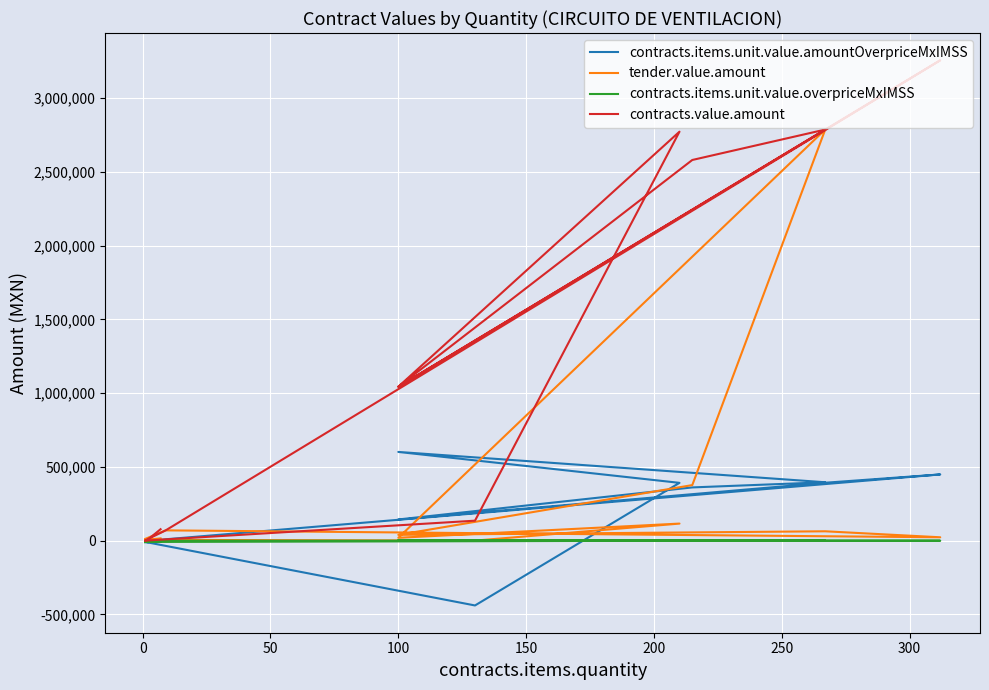

The value of contracts.value.amount at 50 is 234.2. True or false?

False